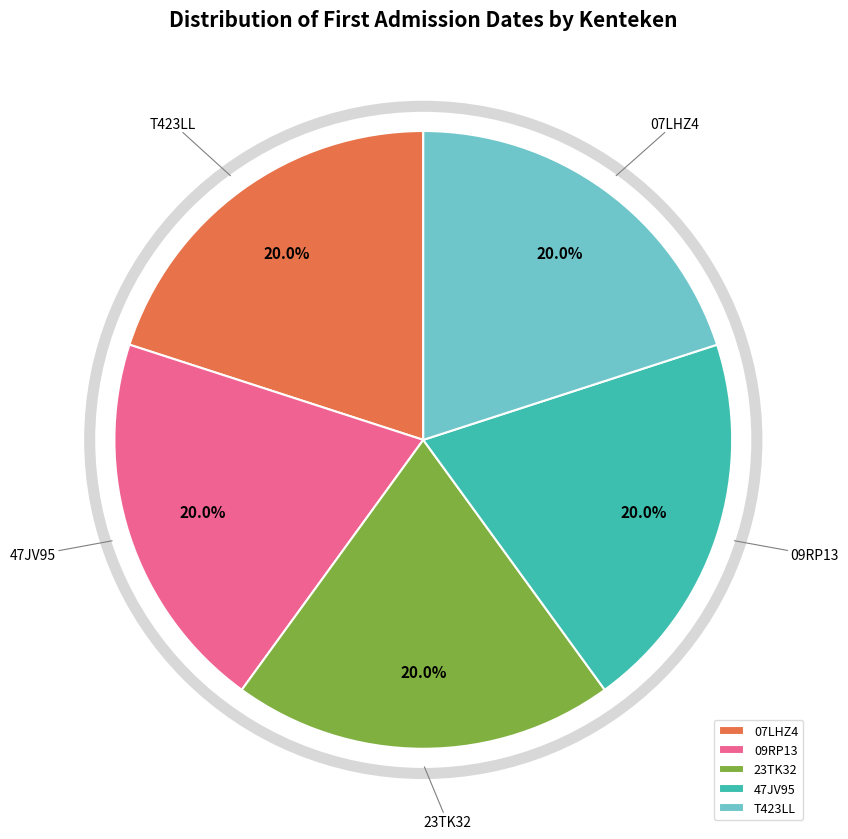

To the nearest percent, what percentage of the pie is 47JV95?

20%